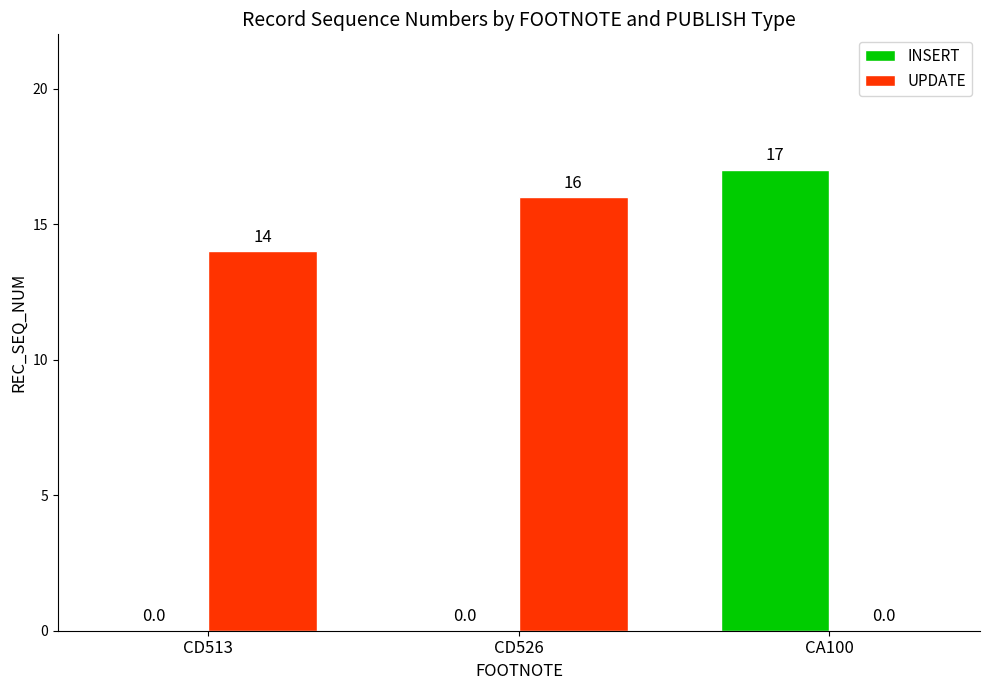

At which label is UPDATE closest to 8?

CD513